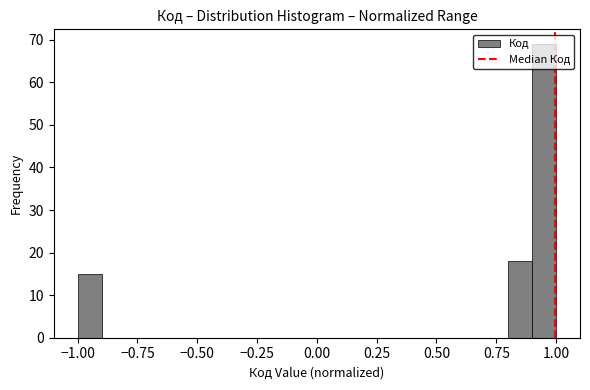

Read against the x-axis, roughly where is the centre of the tallest bar?

0.95